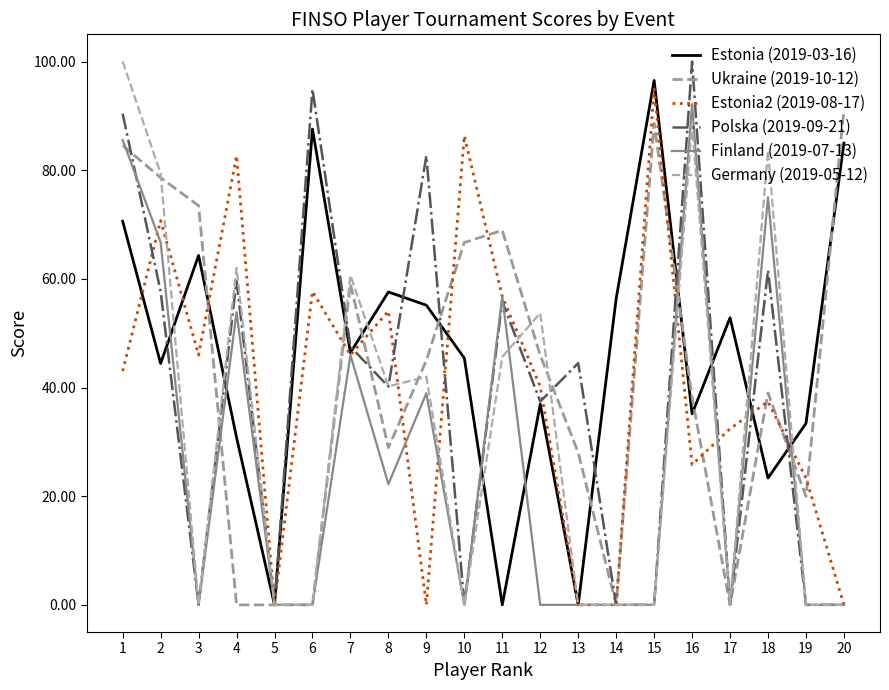

What is the average value of the Estonia2 (2019-08-17) series?

39.9